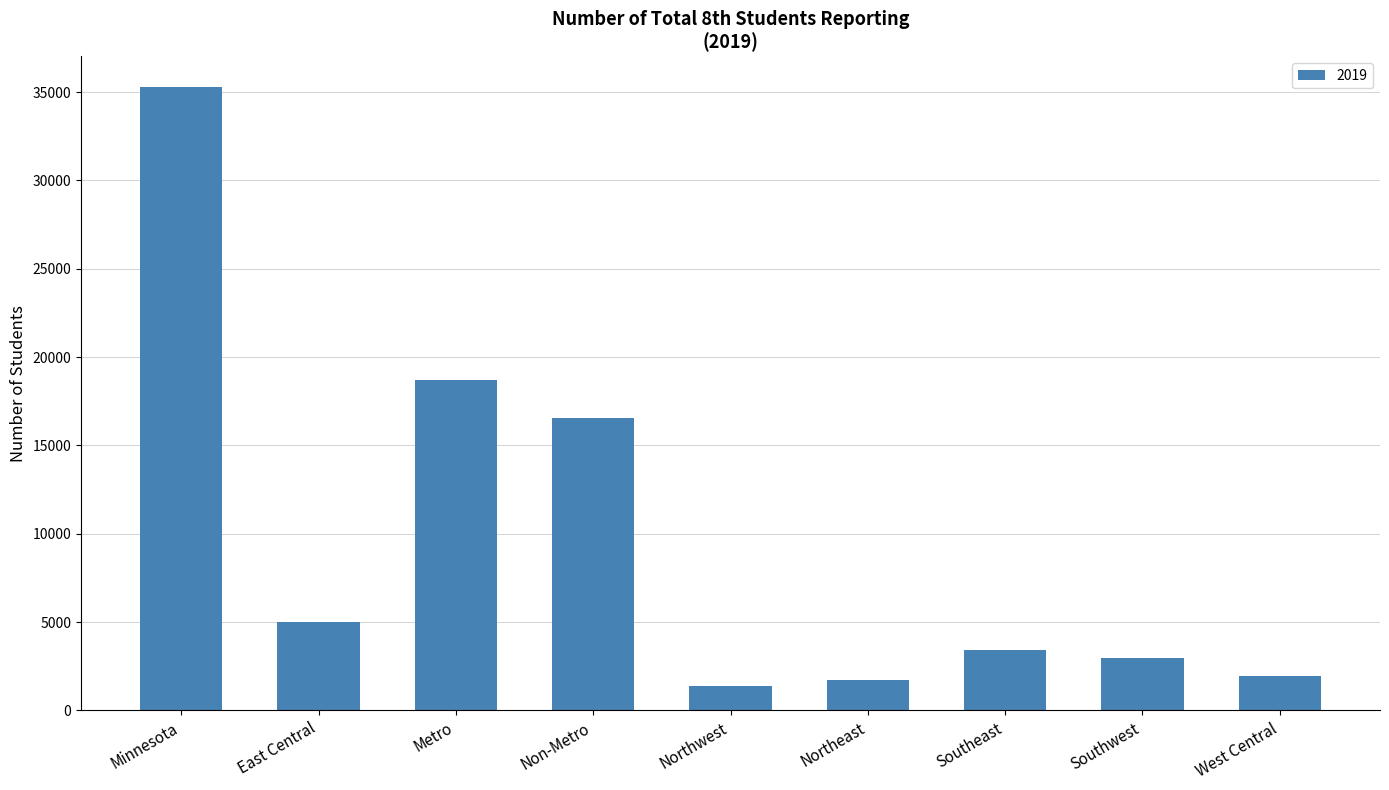

What is the sum of the values at Southeast and Non-Metro?

19928